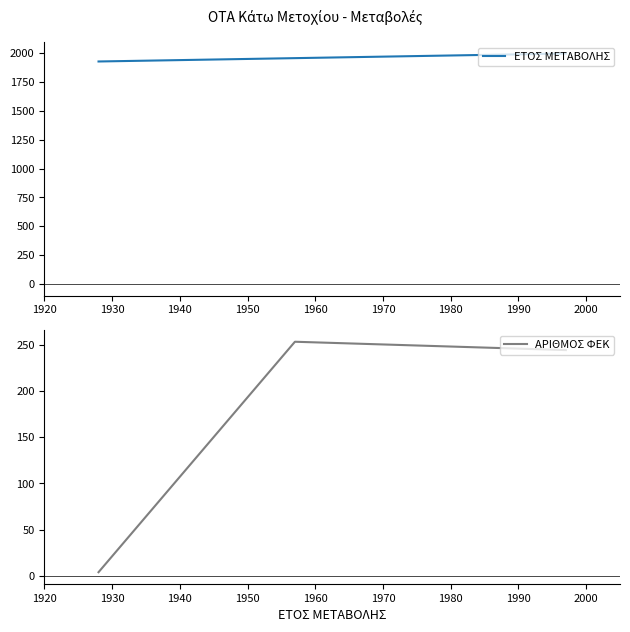

What is the value of the ΑΡΙΘΜΟΣ ΦΕΚ point at the 4th from the left?

244